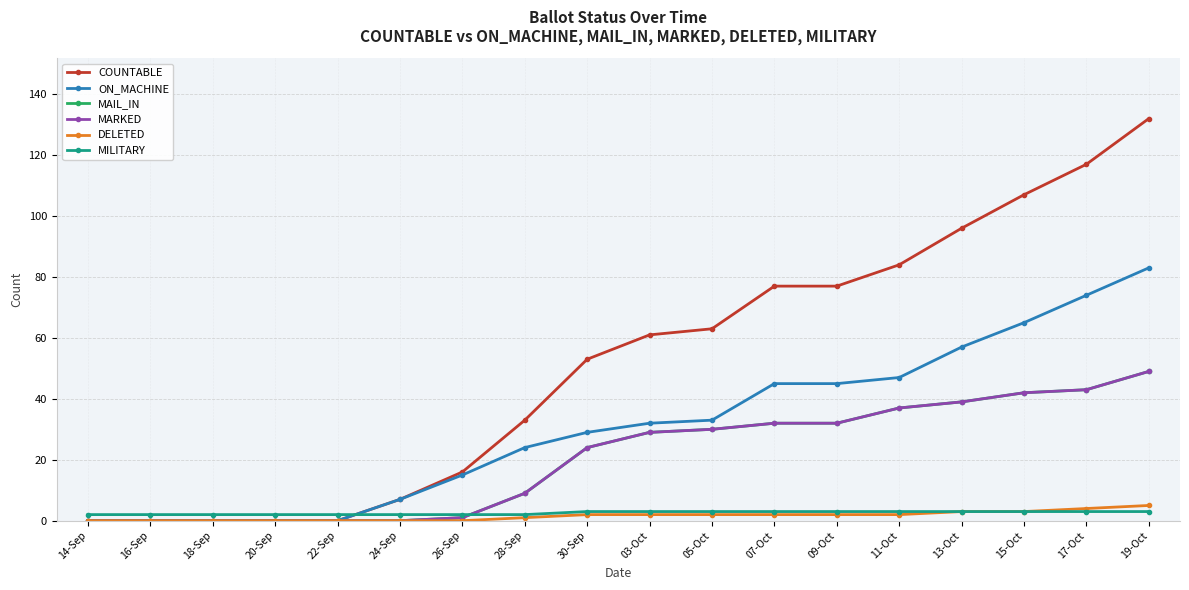

Does the chart have visible grid lines?

Yes